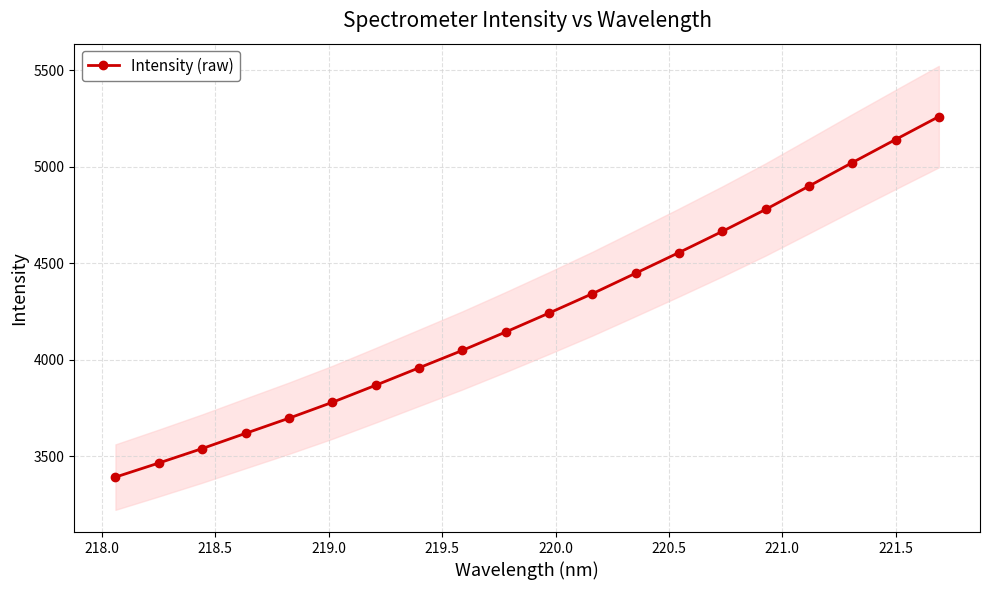

True or false: Intensity (raw) has more than 0 points higher than both neighbors.

False